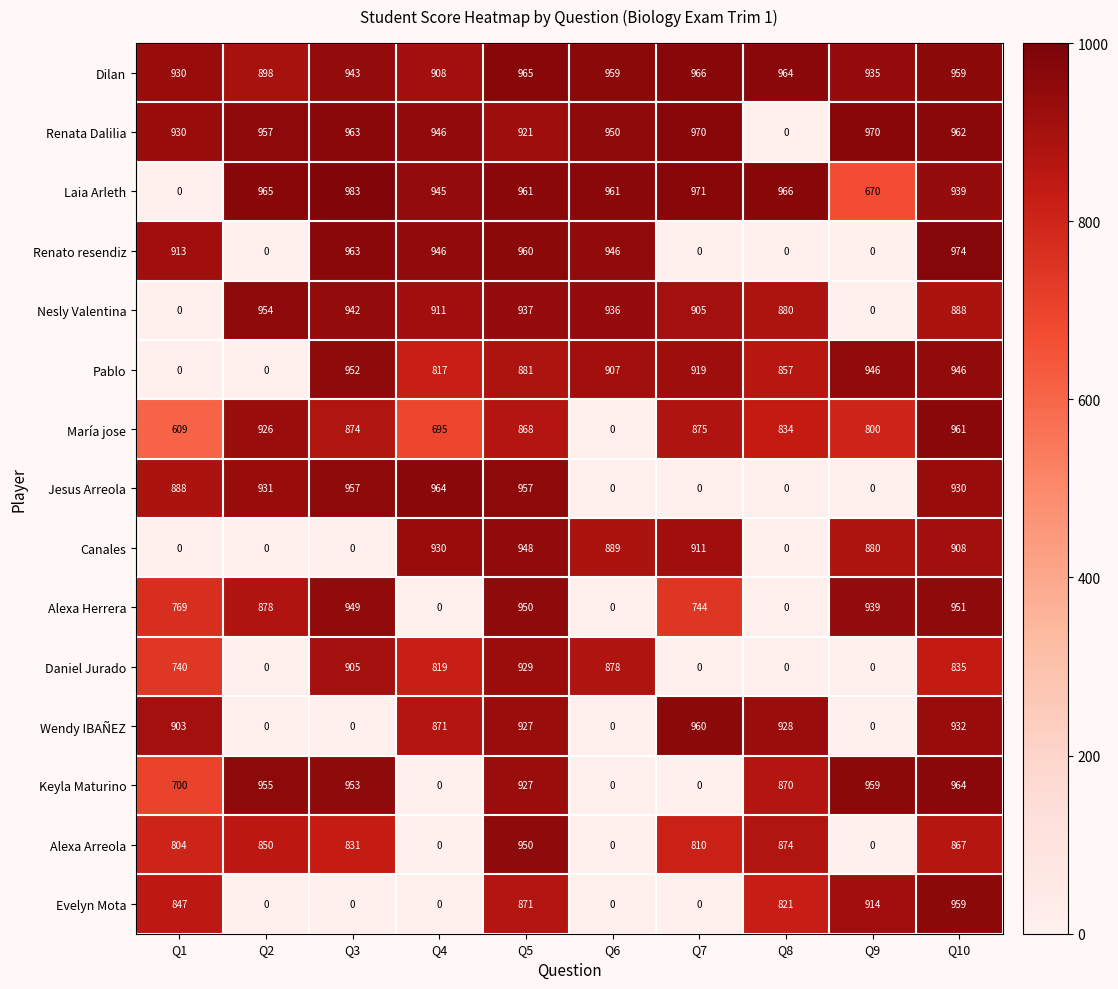

Which category has the highest value in the Alexa Herrera series?

Q10